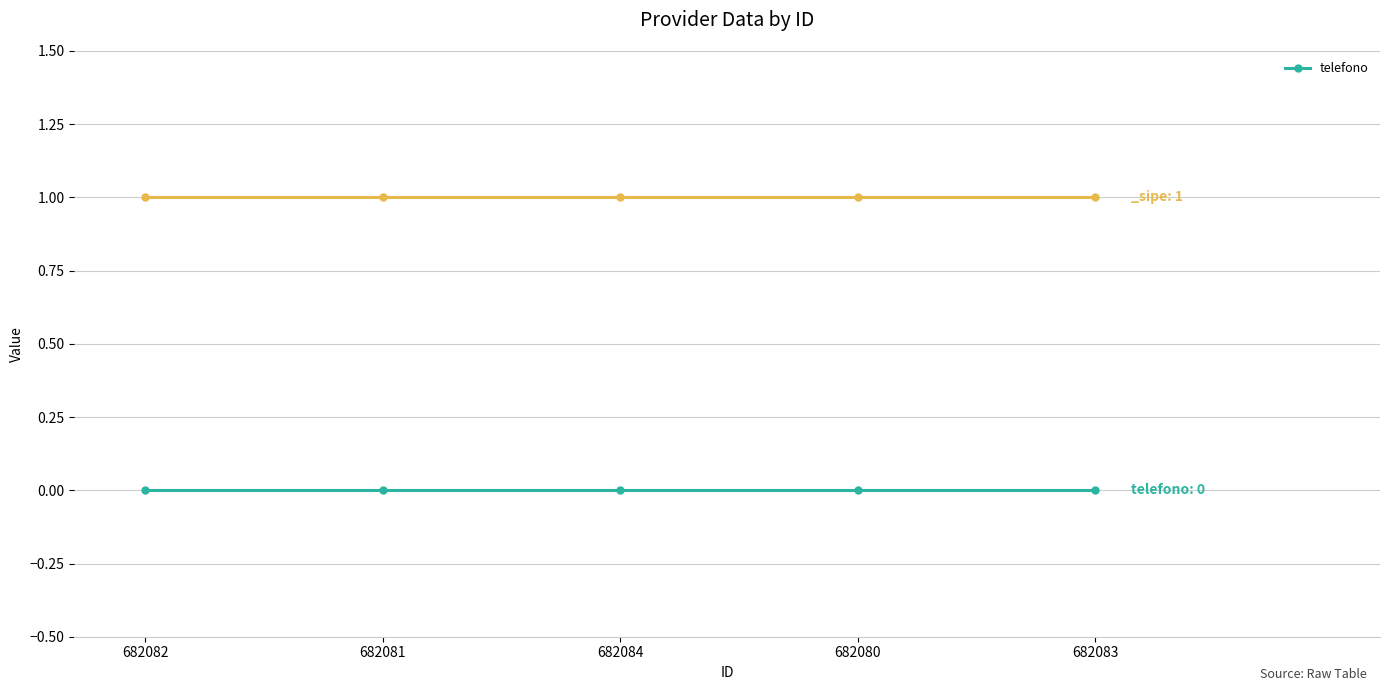

Reading left to right, transcribe all the data shown in this chart.

telefono: 0	0	0	0	0
_sipe: 1	1	1	1	1